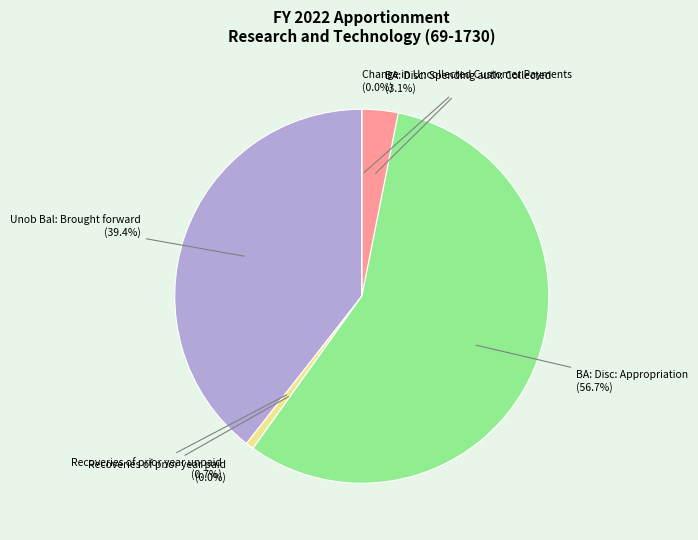

Does any single category account for the majority?

Yes